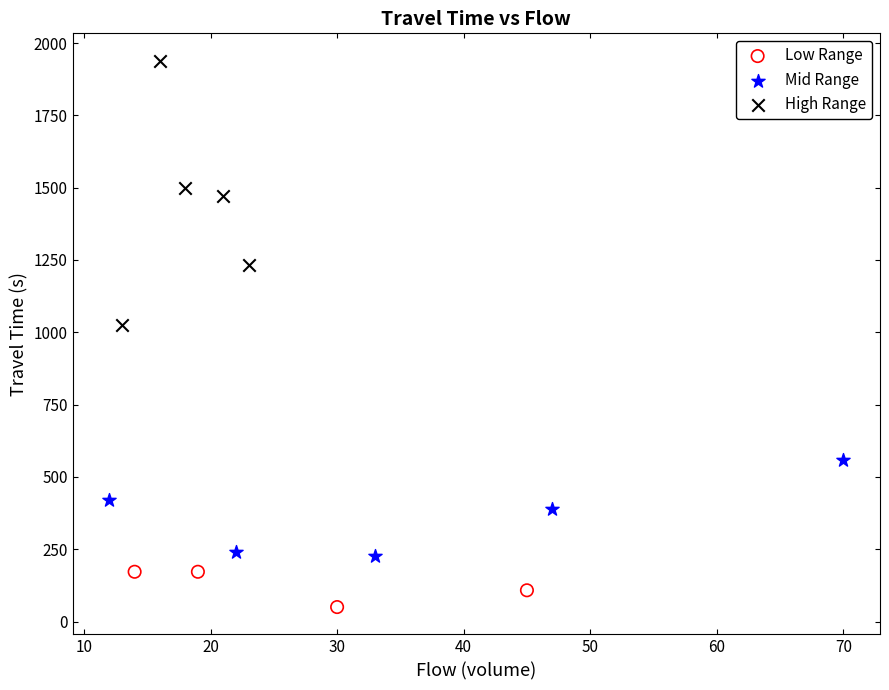

Which series has the widest spread of Y values?

High Range